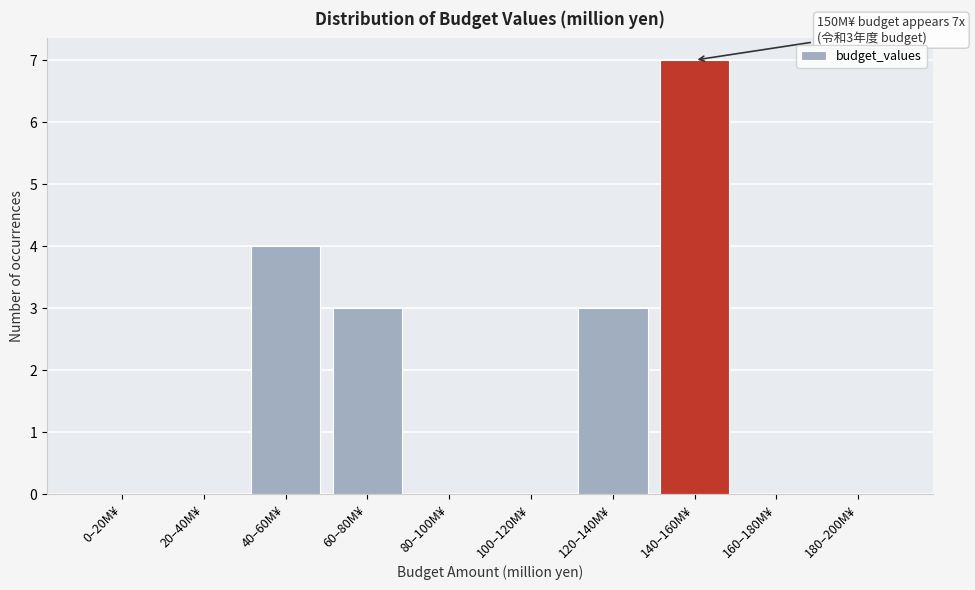

Reading left to right, what are all the values shown in this chart?

0–20M¥=0	20–40M¥=0	40–60M¥=4	60–80M¥=3	80–100M¥=0	100–120M¥=0	120–140M¥=3	140–160M¥=7	160–180M¥=0	180–200M¥=0